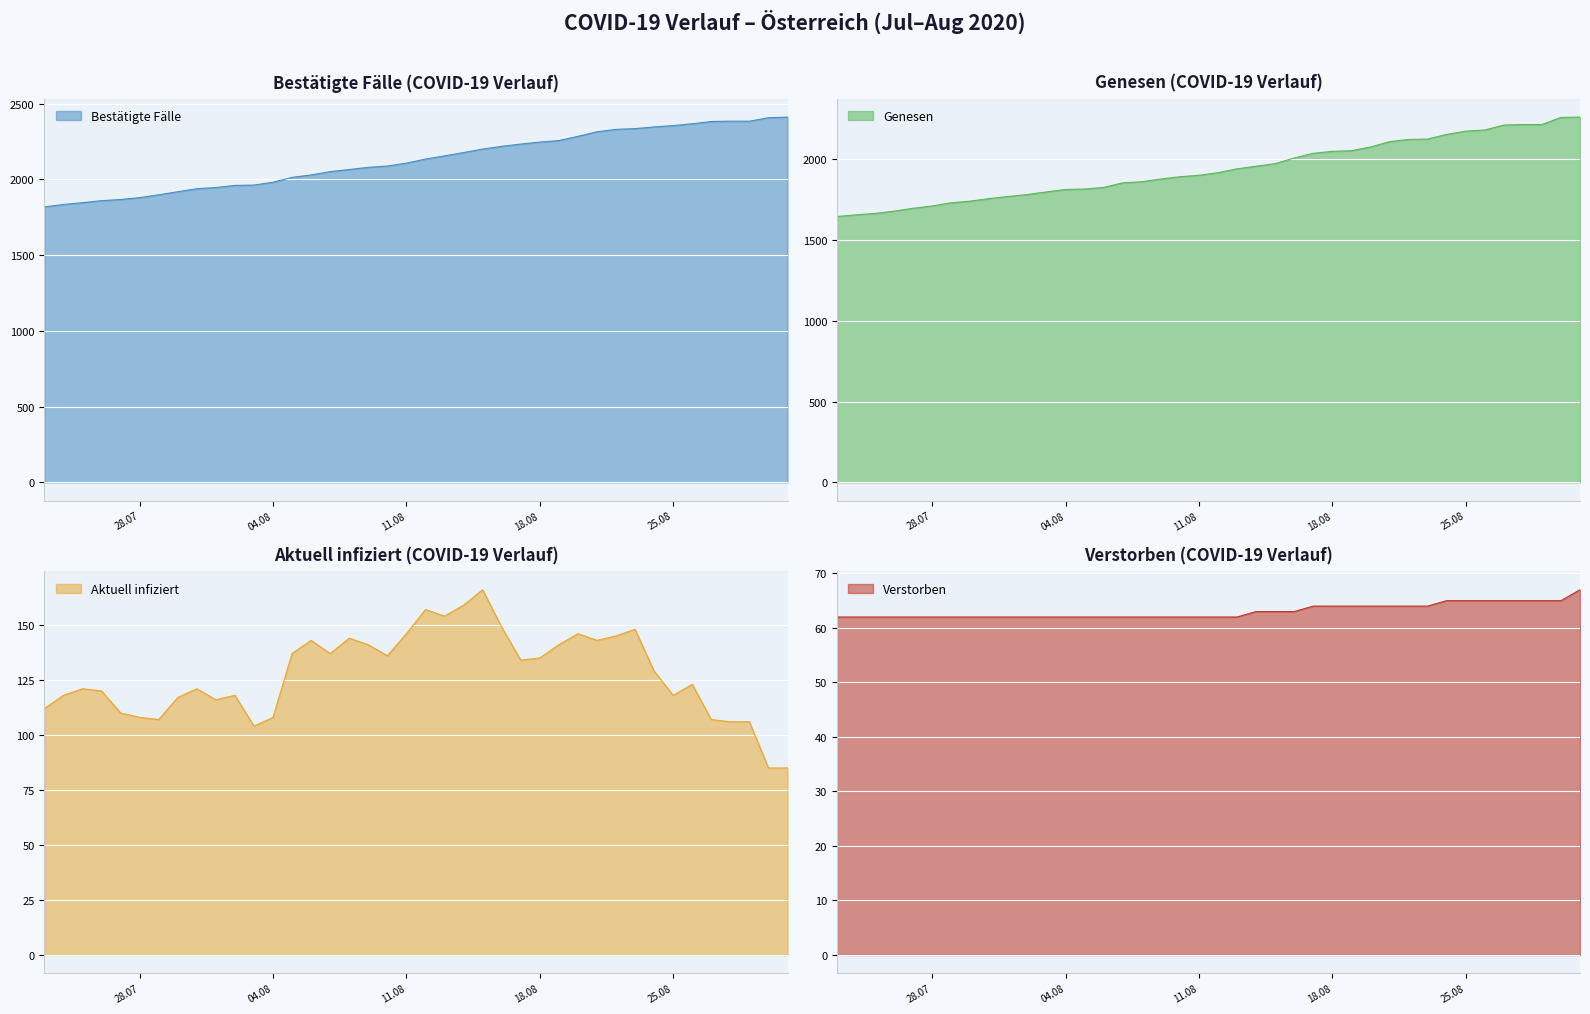

How many data points in Bestätigte Fälle are less than 2135?

20